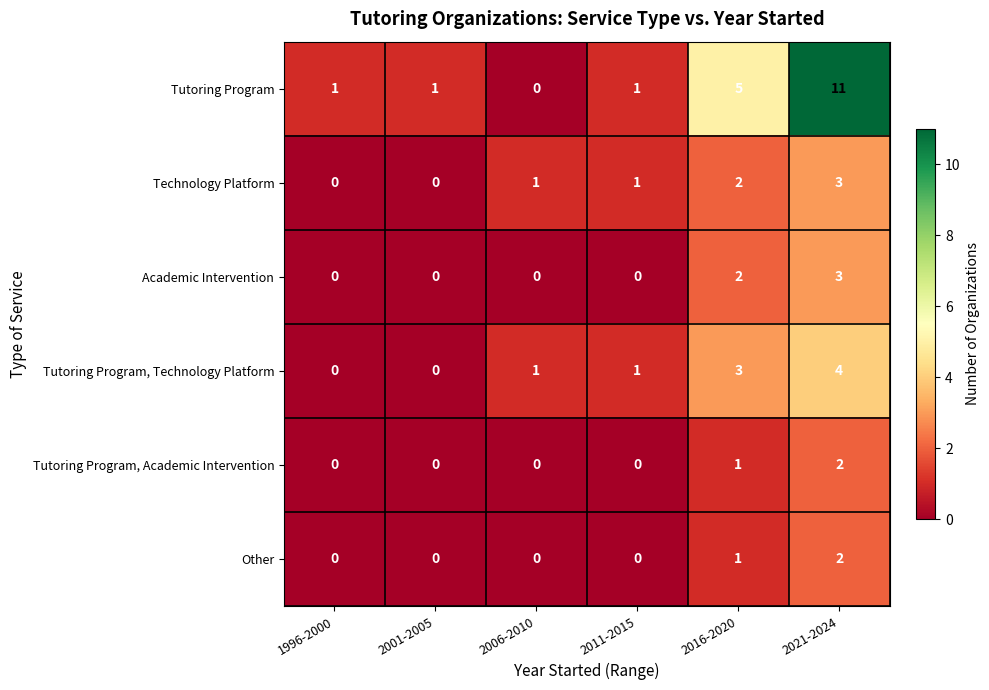

Where is Tutoring Program nearest to the value 5?

2016-2020